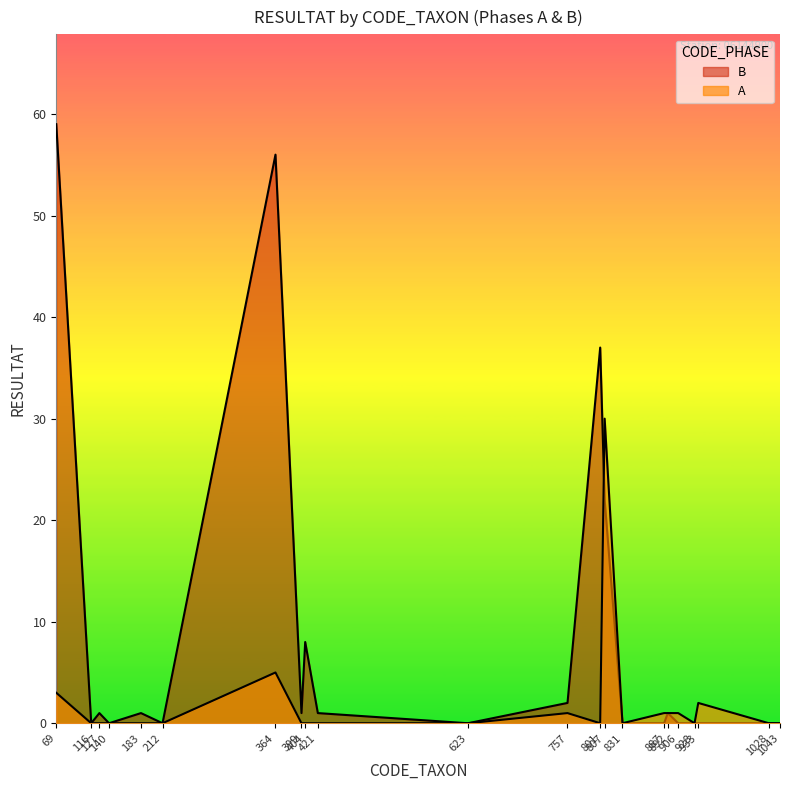

Which label corresponds to the largest value in the chart?

69